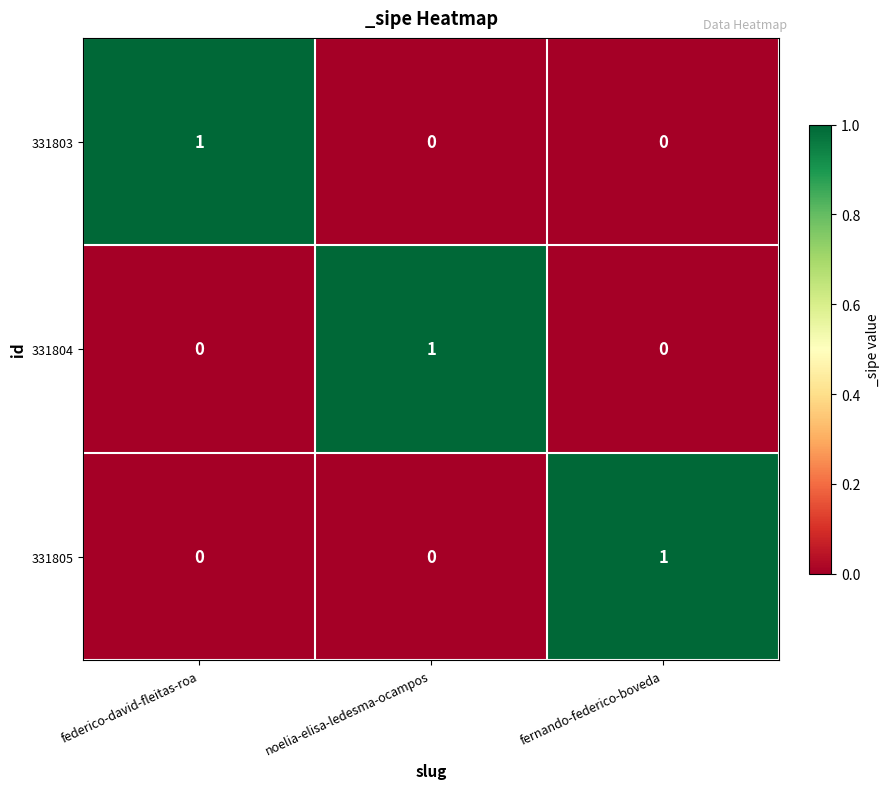

Reading right to left, transcribe all the data shown in this chart.

331803: fernando-federico-boveda=0	noelia-elisa-ledesma-ocampos=0	federico-david-fleitas-roa=1
331804: fernando-federico-boveda=0	noelia-elisa-ledesma-ocampos=1	federico-david-fleitas-roa=0
331805: fernando-federico-boveda=1	noelia-elisa-ledesma-ocampos=0	federico-david-fleitas-roa=0